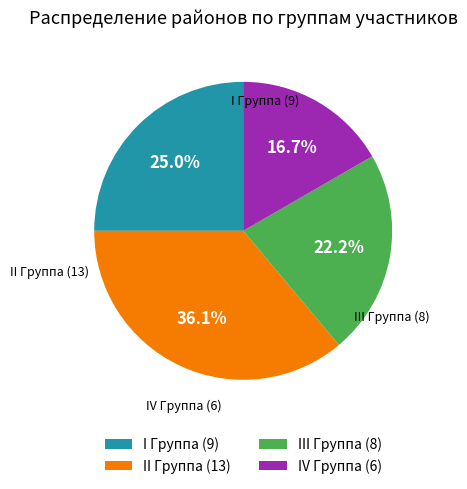

How many slices are in this pie chart?

4